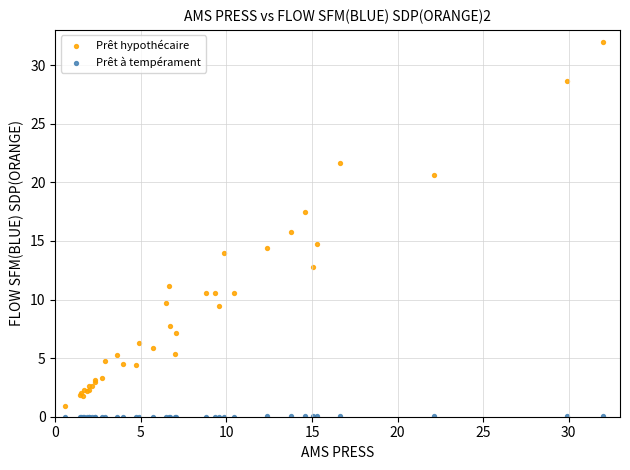

Which series has the largest Y range (max minus min)?

Prêt hypothécaire